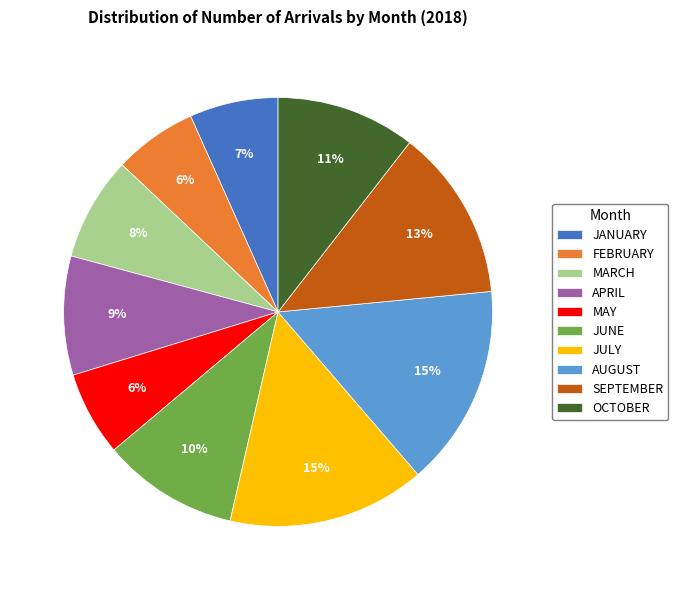

Is it true that FEBRUARY is 6% of the pie?

True